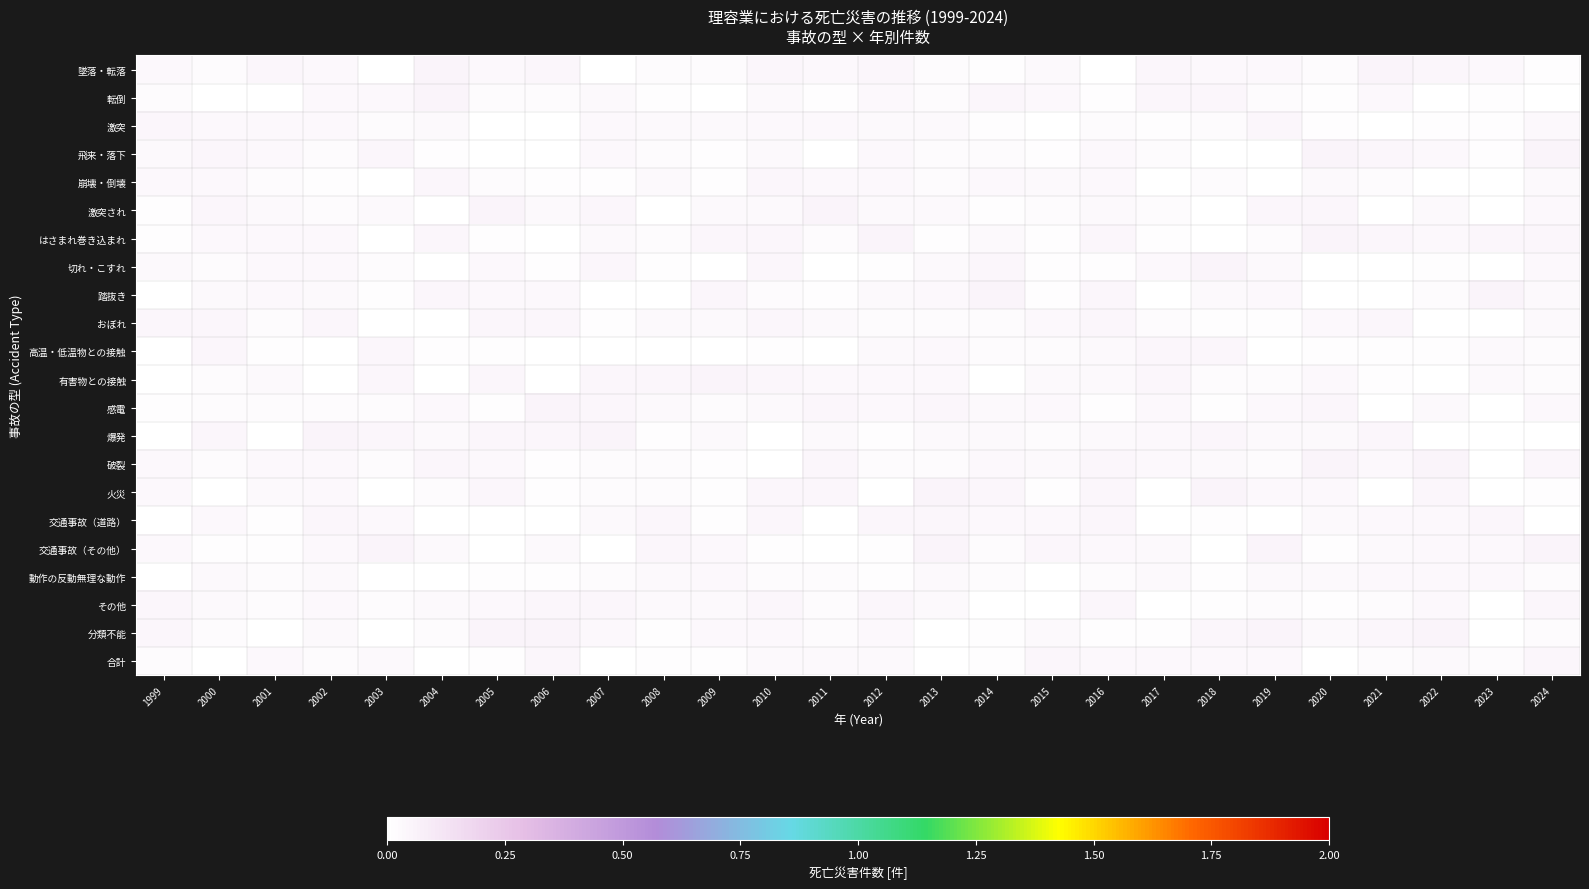

At how many categories does at least one series exceed 0?

26